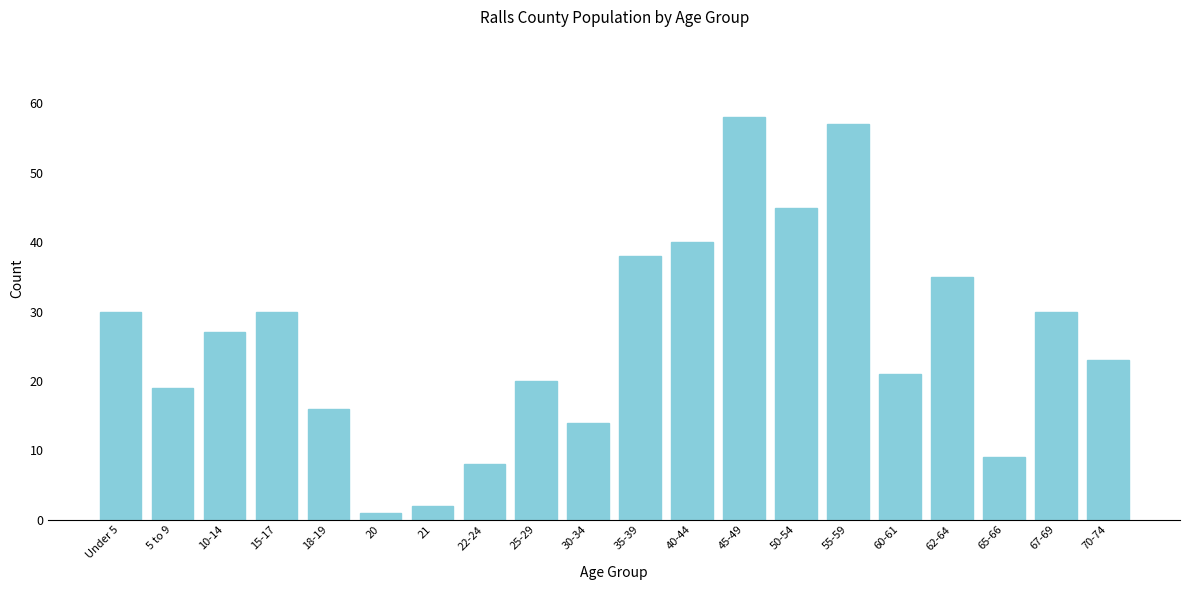

Reading right to left, list all the values displayed in this chart.

70-74=23	67-69=30	65-66=9	62-64=35	60-61=21	55-59=57	50-54=45	45-49=58	40-44=40	35-39=38	30-34=14	25-29=20	22-24=8	21=2	20=1	18-19=16	15-17=30	10-14=27	5 to 9=19	Under 5=30